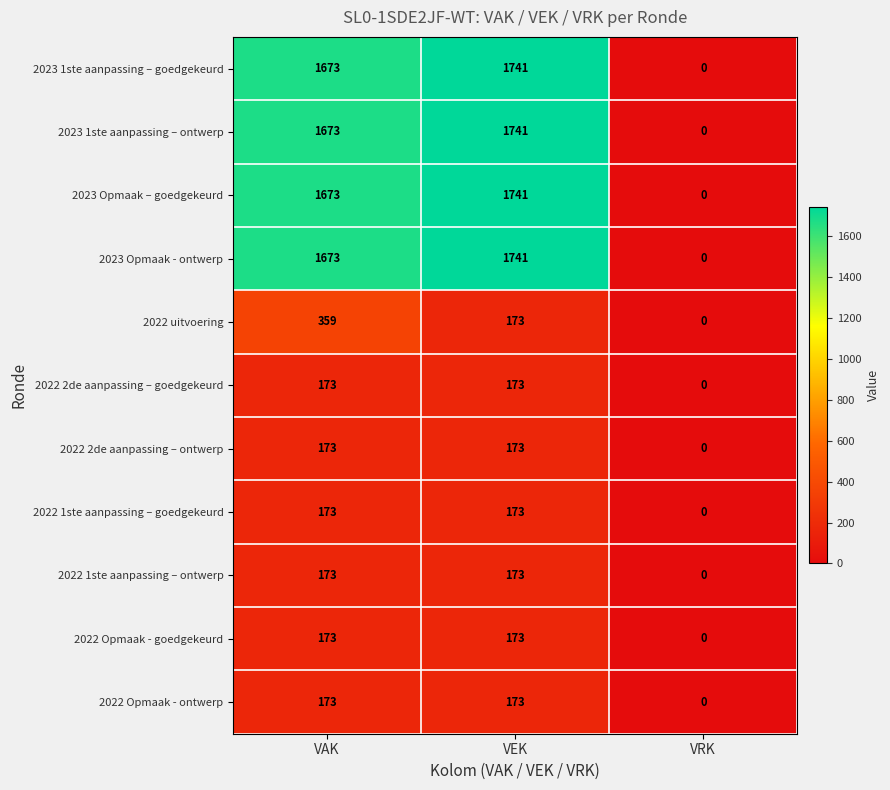

Is the value of 2023 Opmaak - ontwerp at VAK greater than the value of 2022 2de aanpassing – goedgekeurd at VRK?

Yes